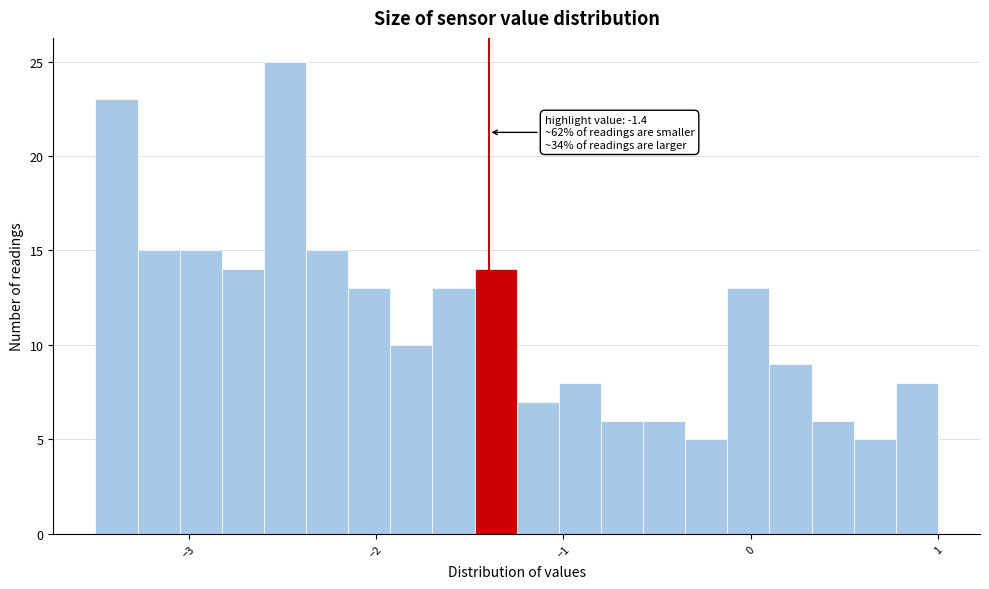

Read against the x-axis, roughly where is the centre of the tallest bar?

-2.5